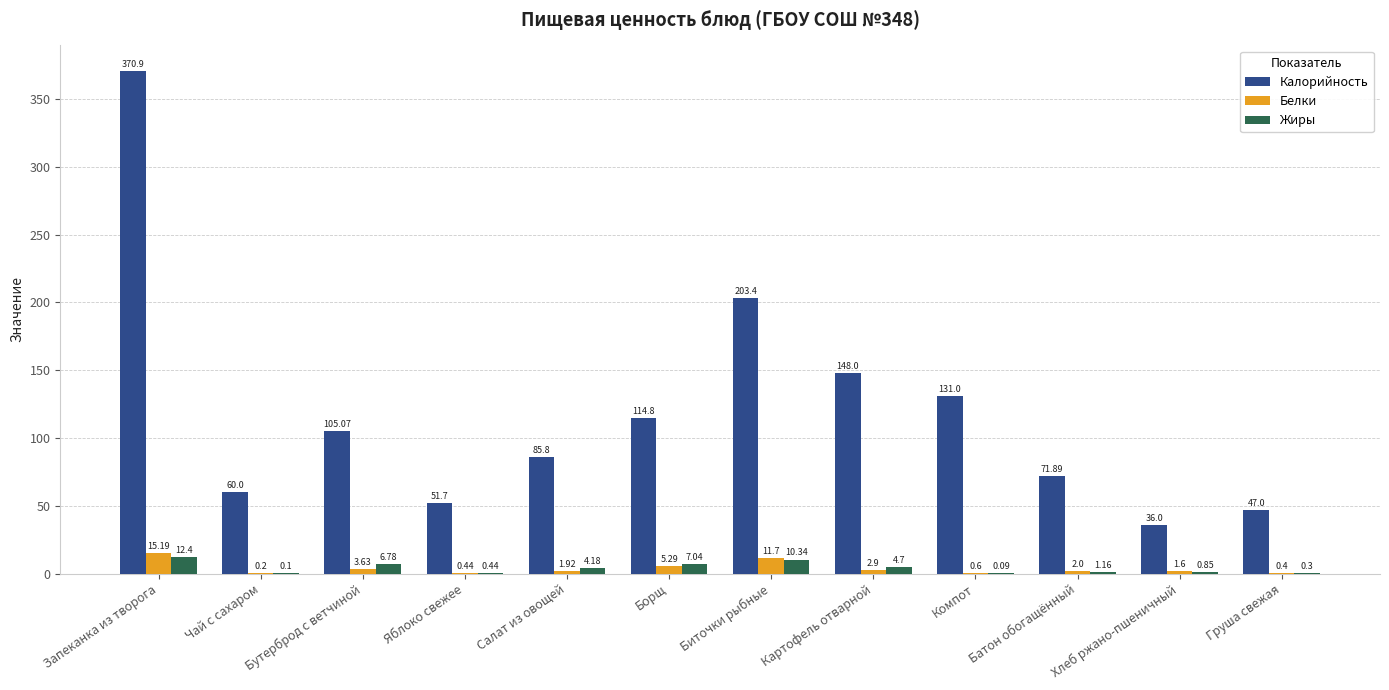

Where does the Калорийность series first go above 105?

Запеканка из творога